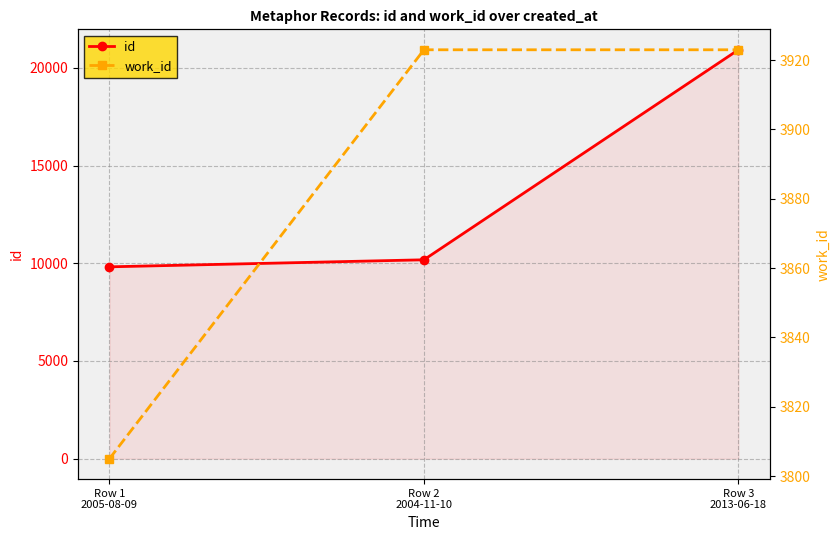

What is the sum of all id values?

40917